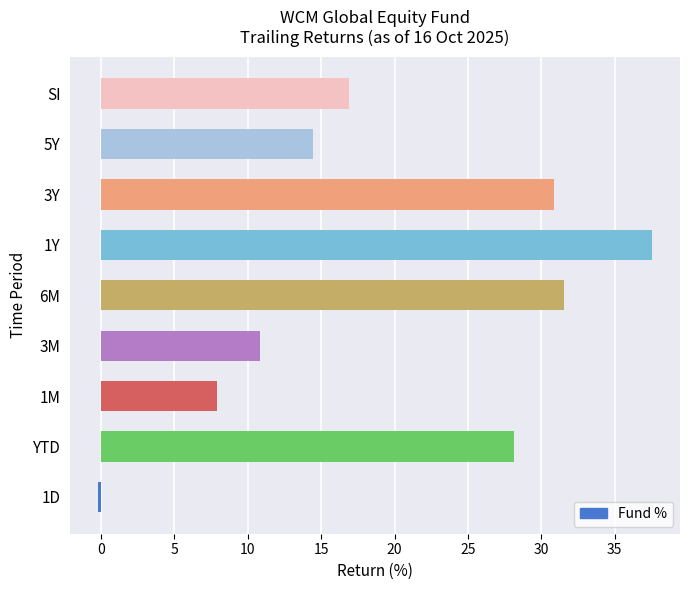

Which has a higher value, 1M or YTD?

YTD